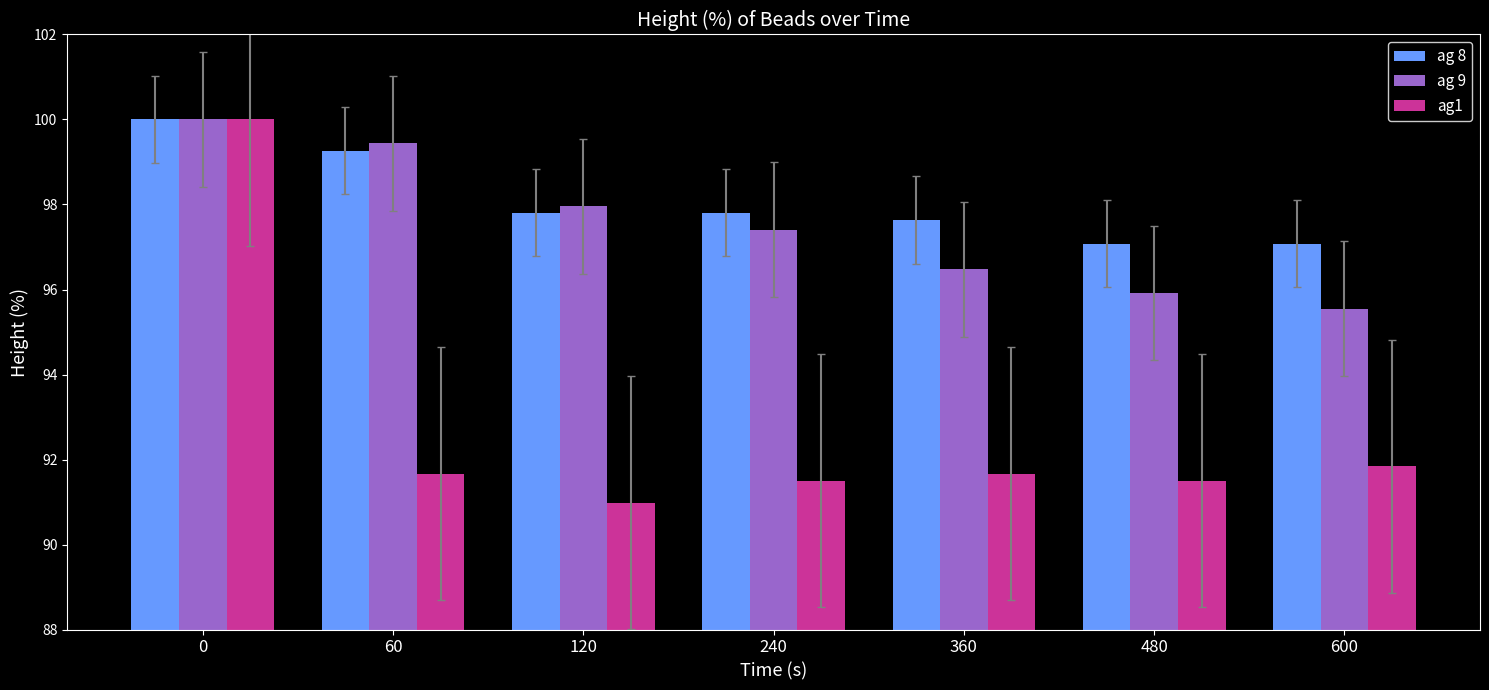

Is it true that ag 9 equals 169.6 at 0?

False